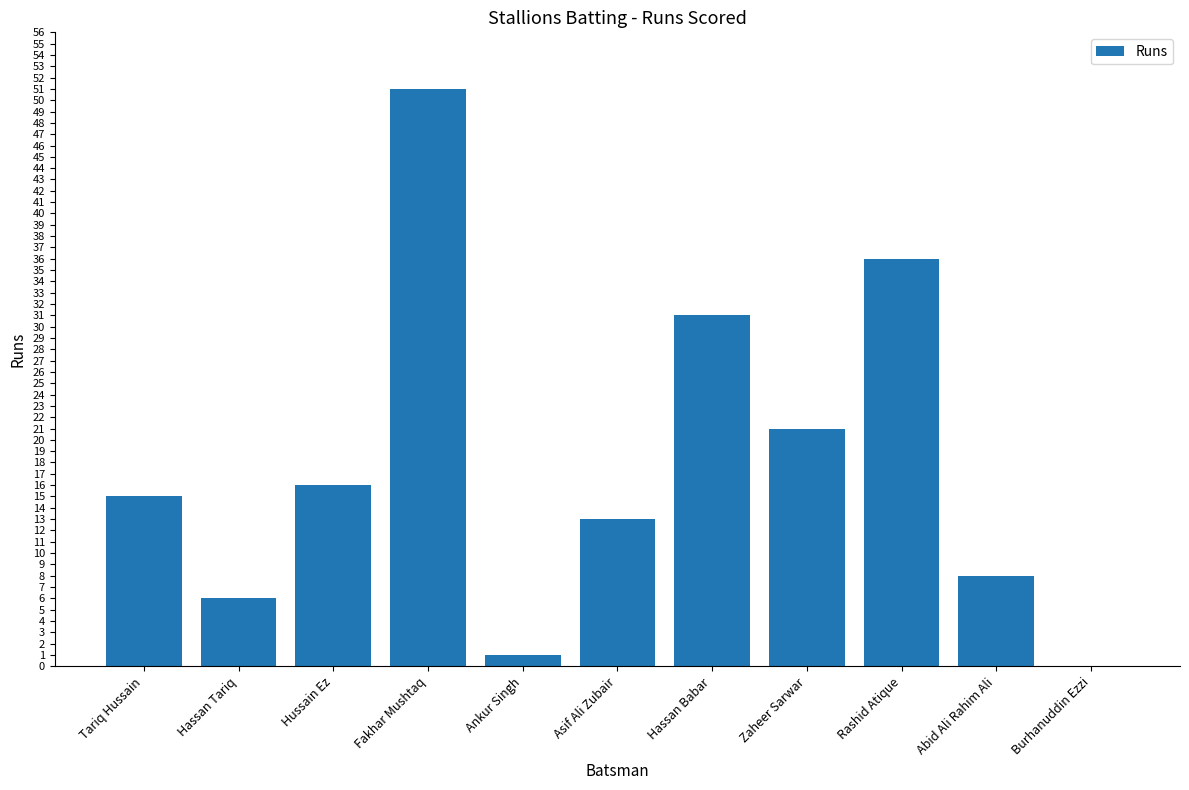

What is the sum of all values?

198